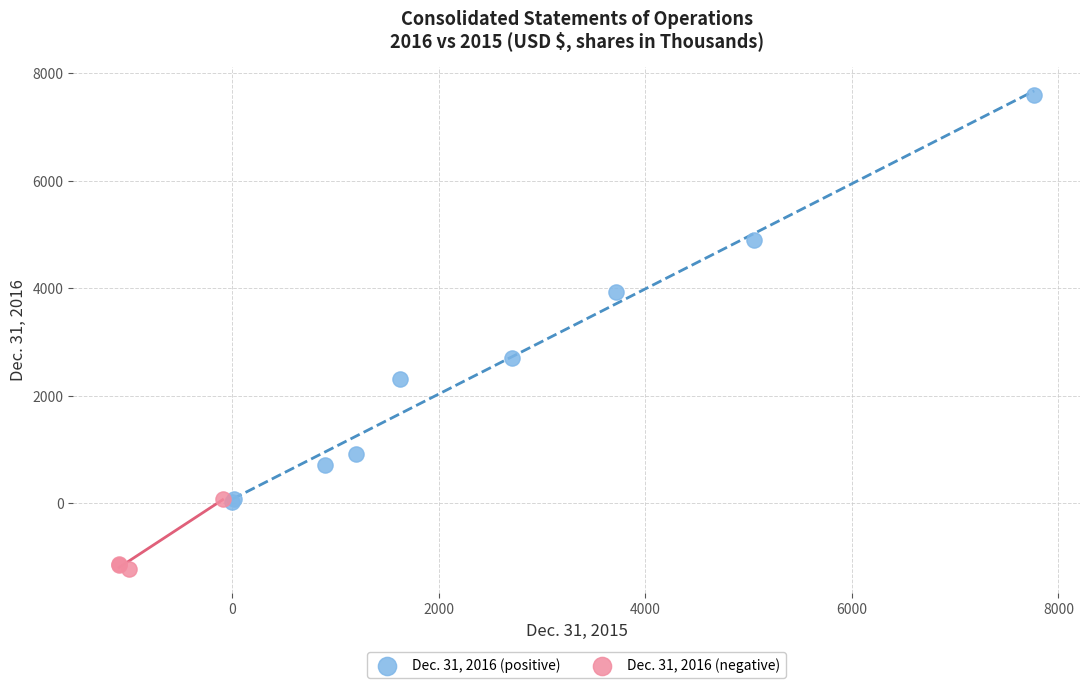

Which series contains the lowest Y value?

Dec. 31, 2016 (negative)